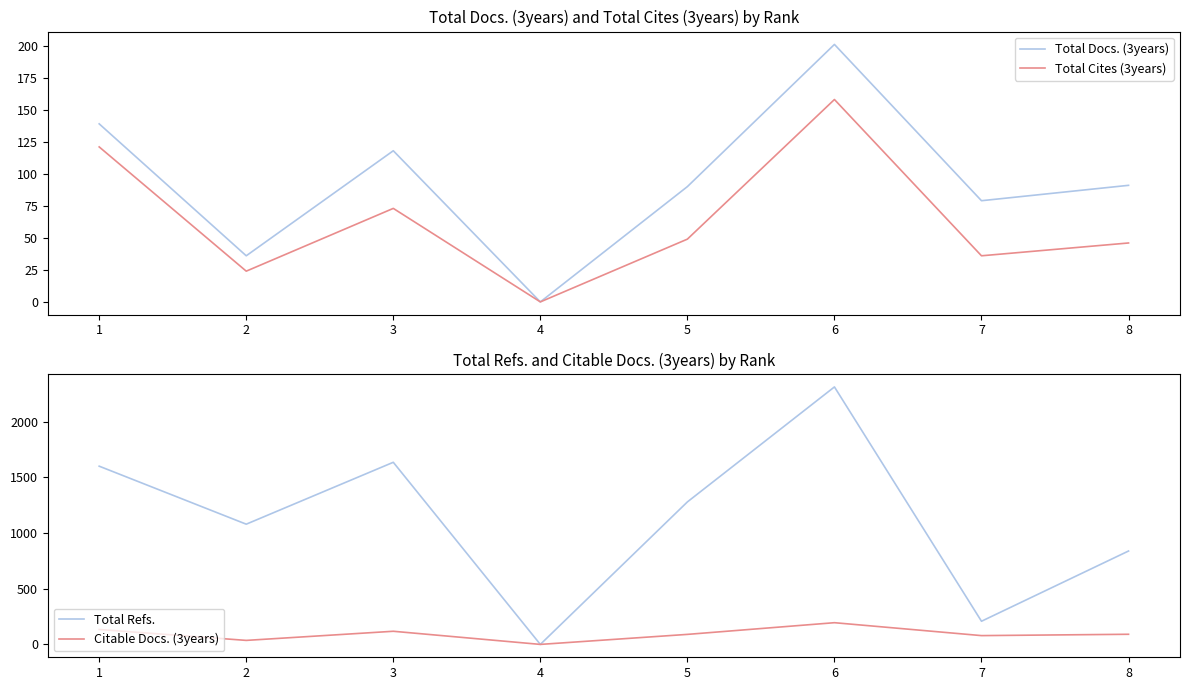

True or false: Citable Docs. (3years) has more than 1 interior local peaks.

True